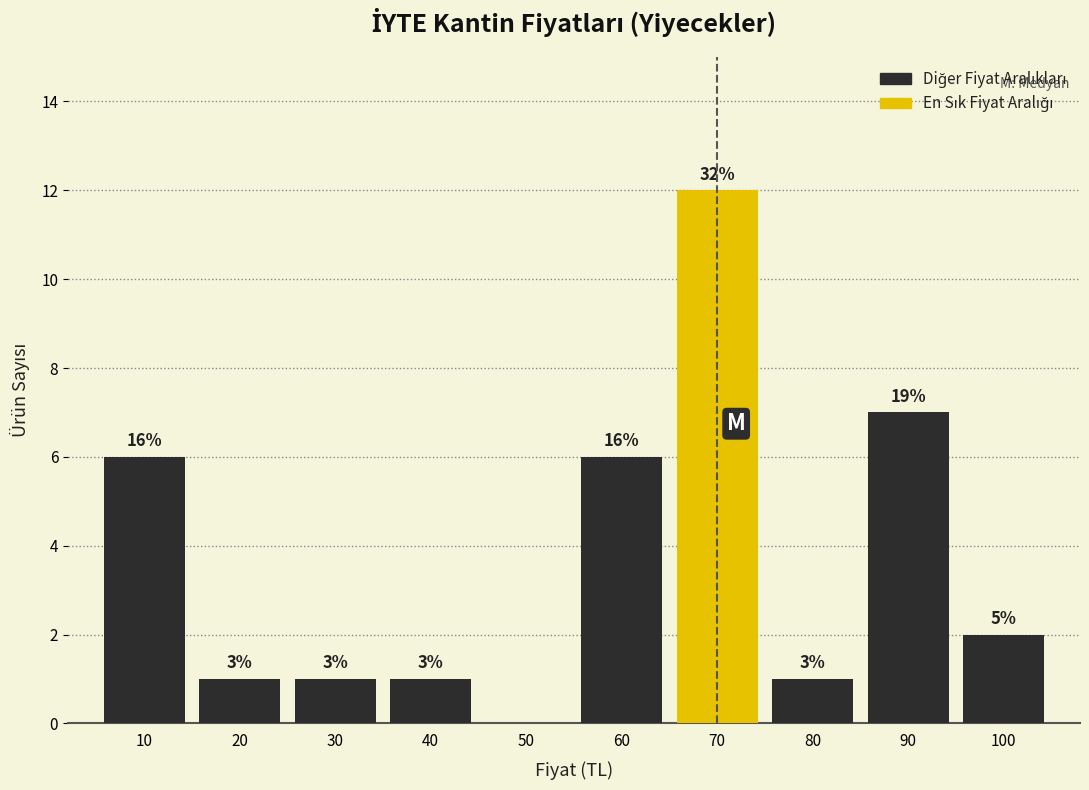

Are the bars horizontal?

No